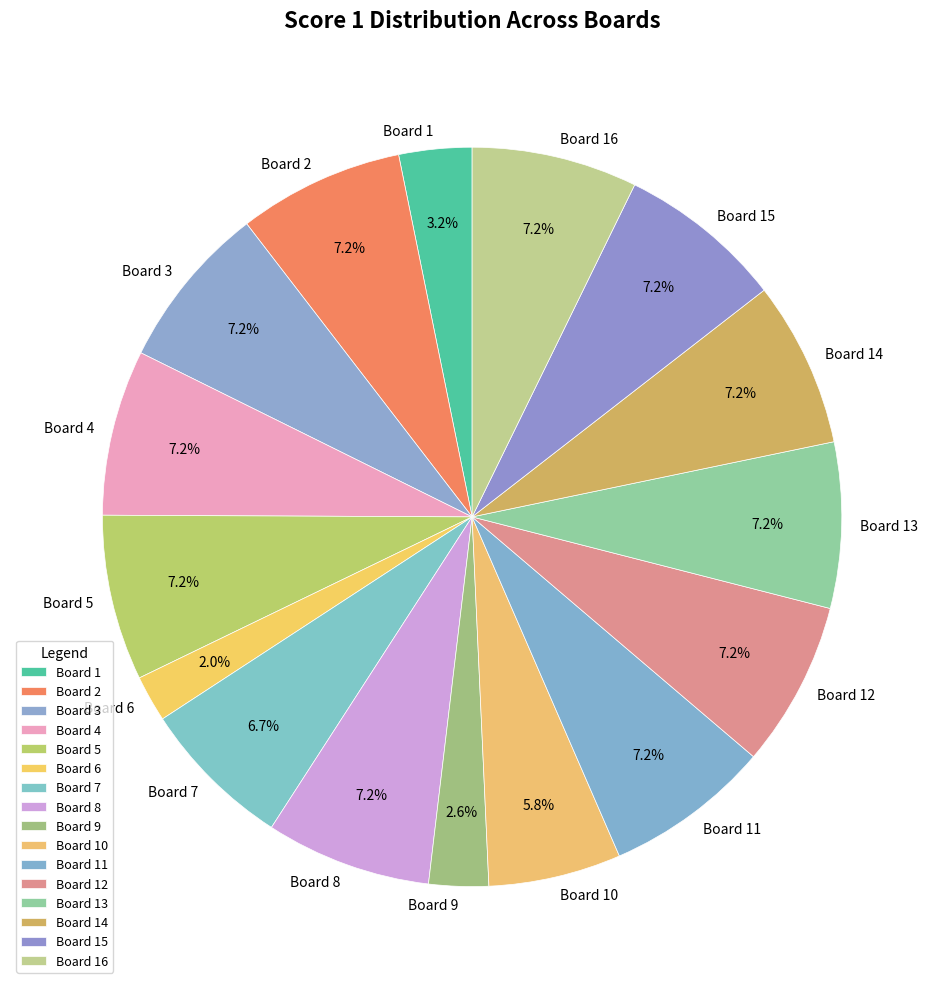

Is Board 6 the majority of the pie?

No